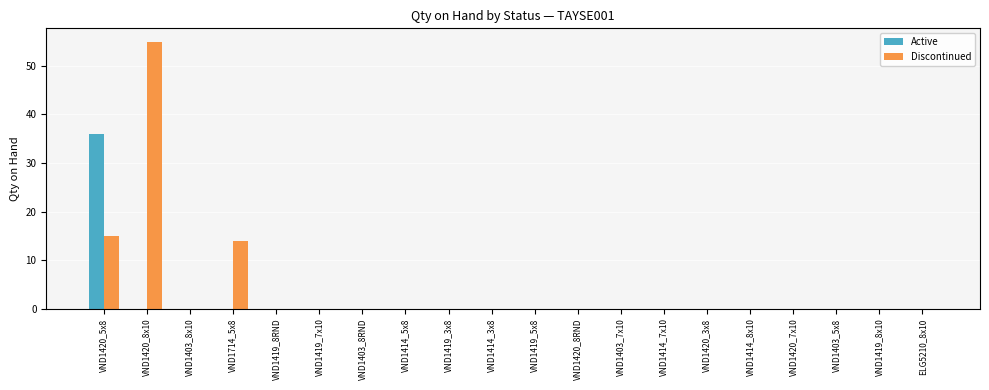

What is the sum of all Discontinued values?

84